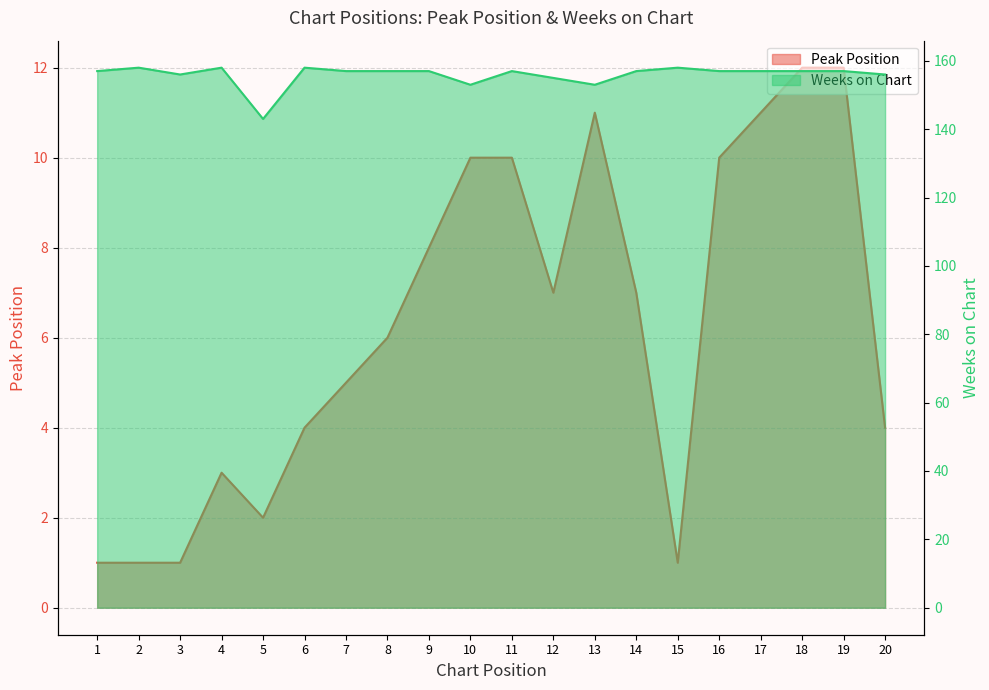

Count the number of data series in this chart.

2